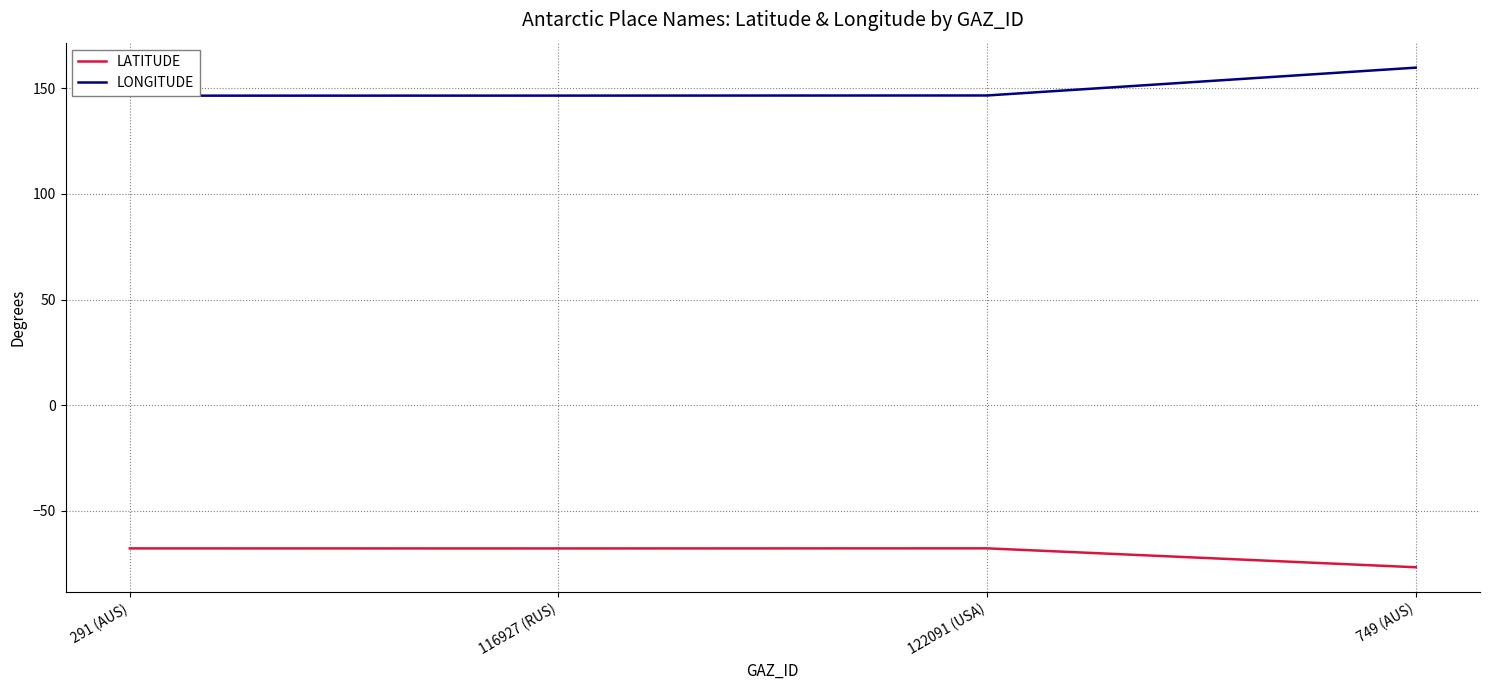

What is the sum of all LONGITUDE values?

599.3